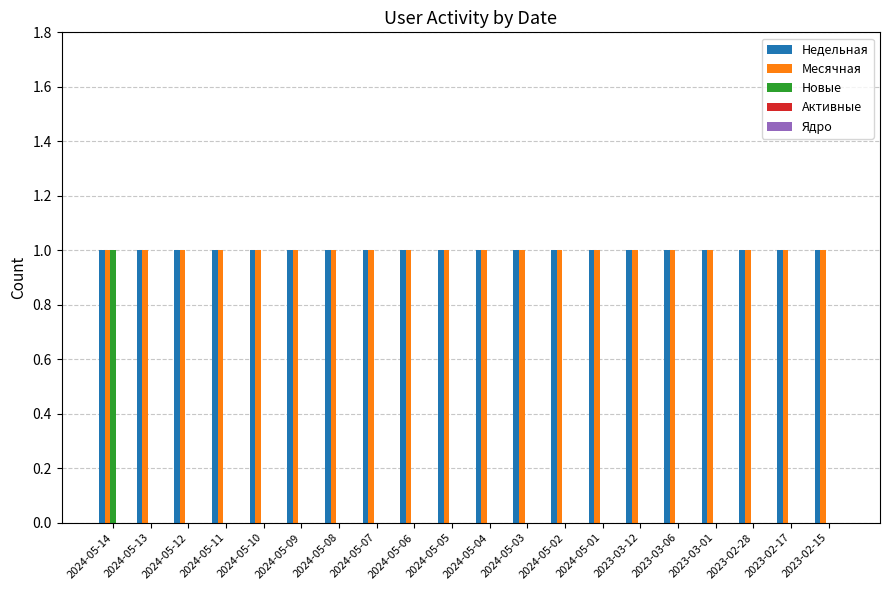

Is the value of Новые at 2023-02-17 greater than the value of Месячная at 2023-02-28?

No